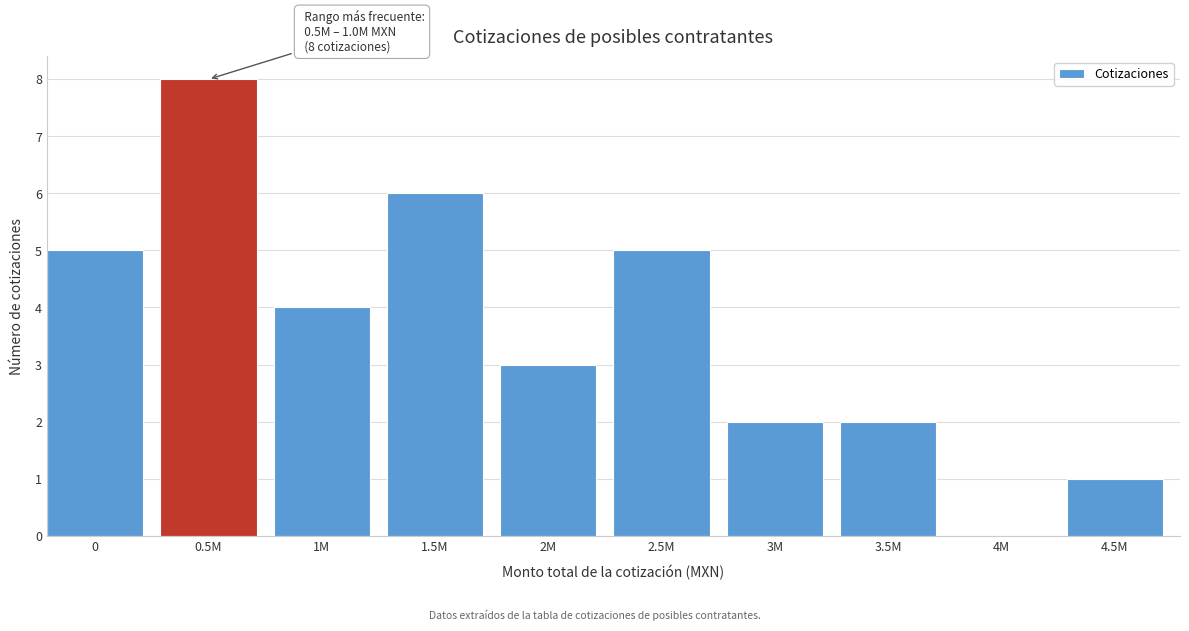

Reading right to left, what are all the values shown in this chart?

4.5M=1	4M=0	3.5M=2	3M=2	2.5M=5	2M=3	1.5M=6	1M=4	0.5M=8	0=5